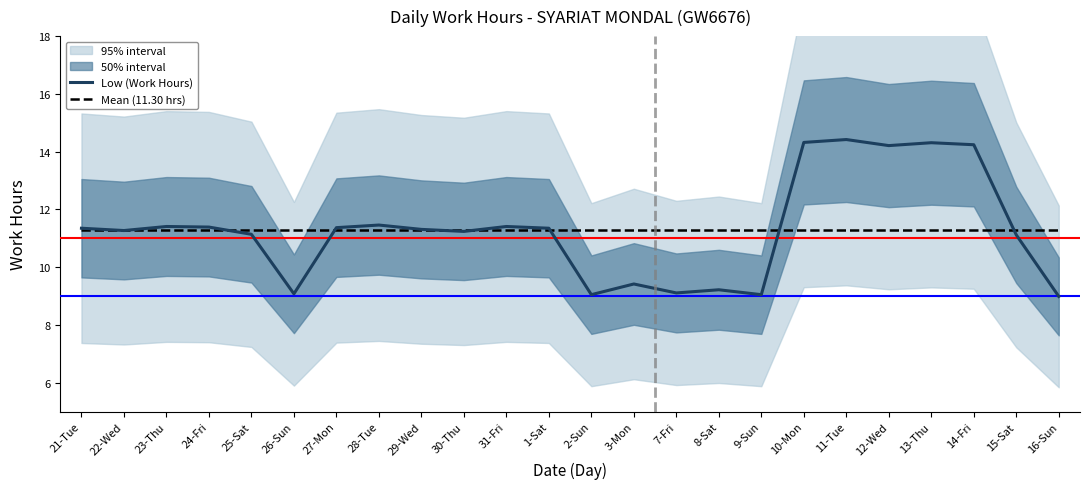

How many interior local valleys does the Low (Work Hours) series have?

7